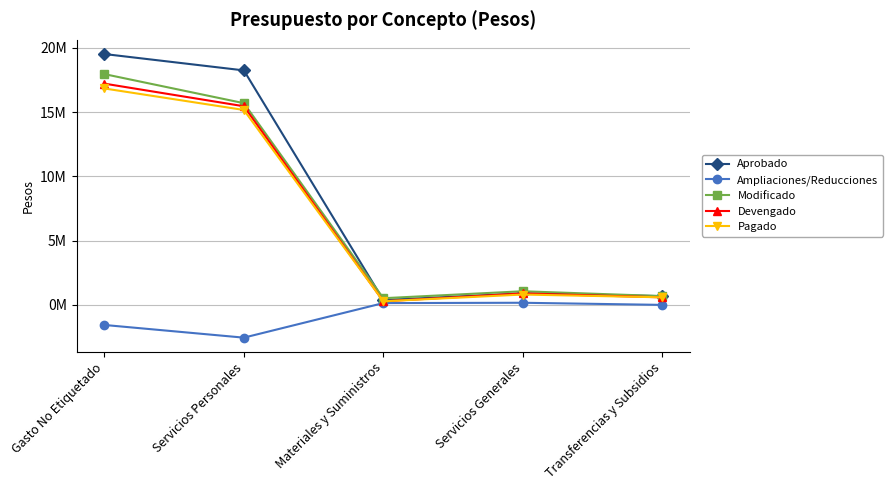

What are all the series names shown in the legend?

Aprobado, Ampliaciones/Reducciones, Modificado, Devengado, Pagado